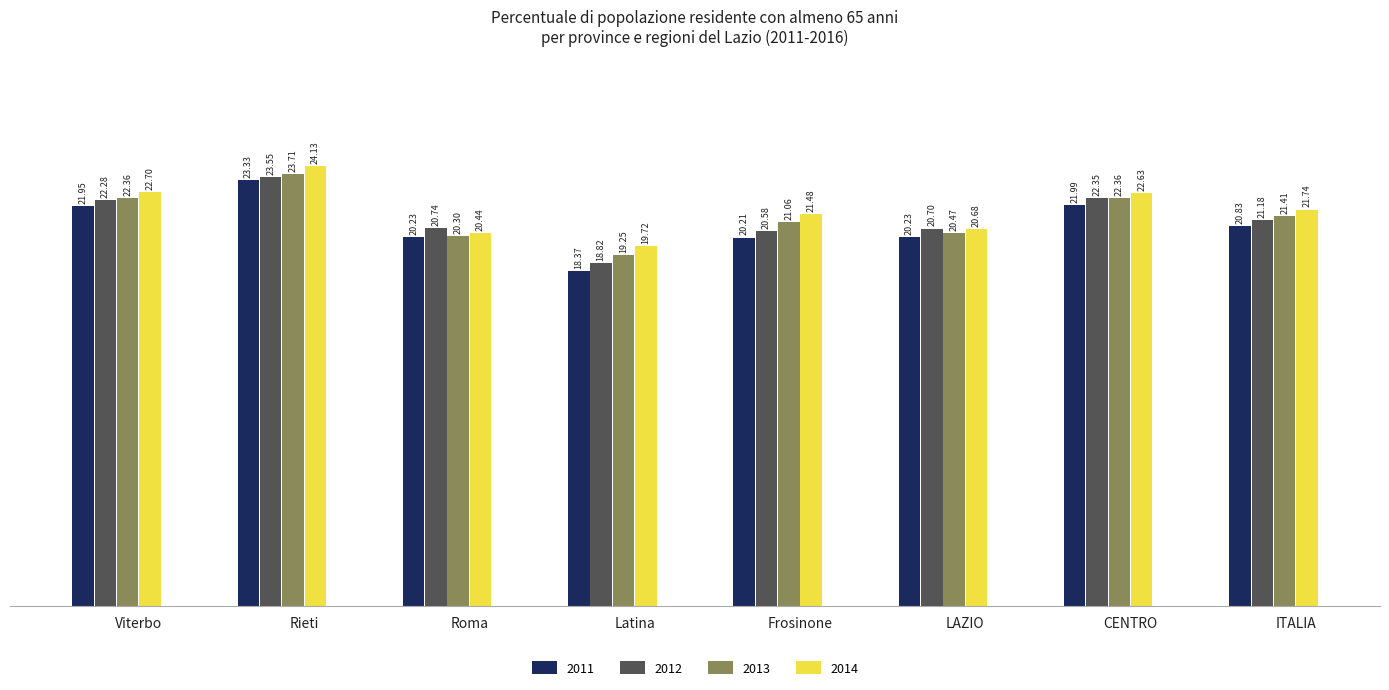

Does the chart contain stacked bars?

No